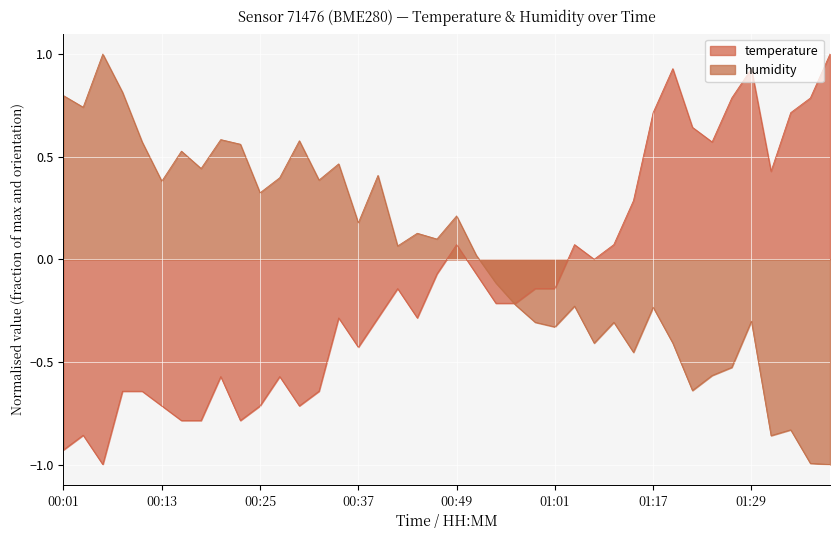

At how many categories does at least one series exceed 0?

35